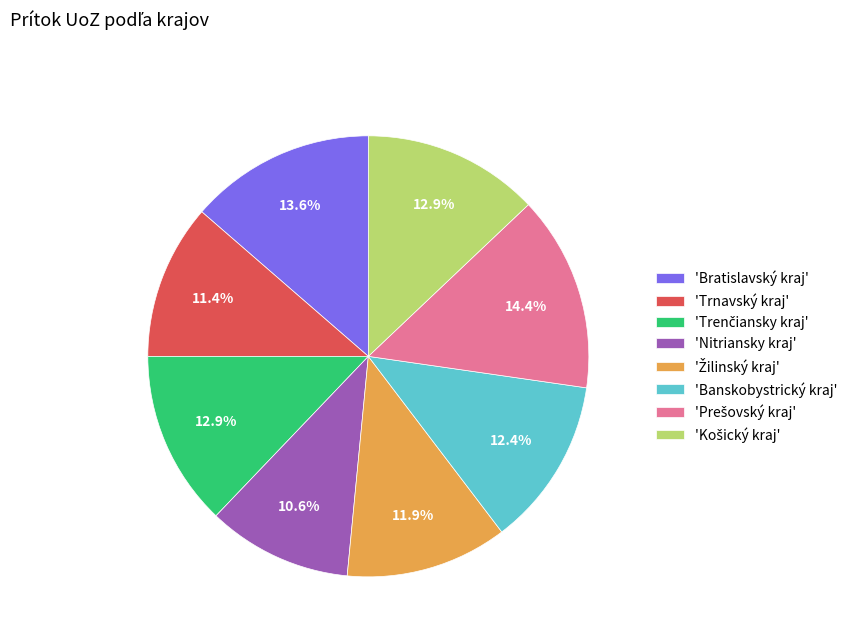

Which slice is the smallest?

'Nitriansky kraj'